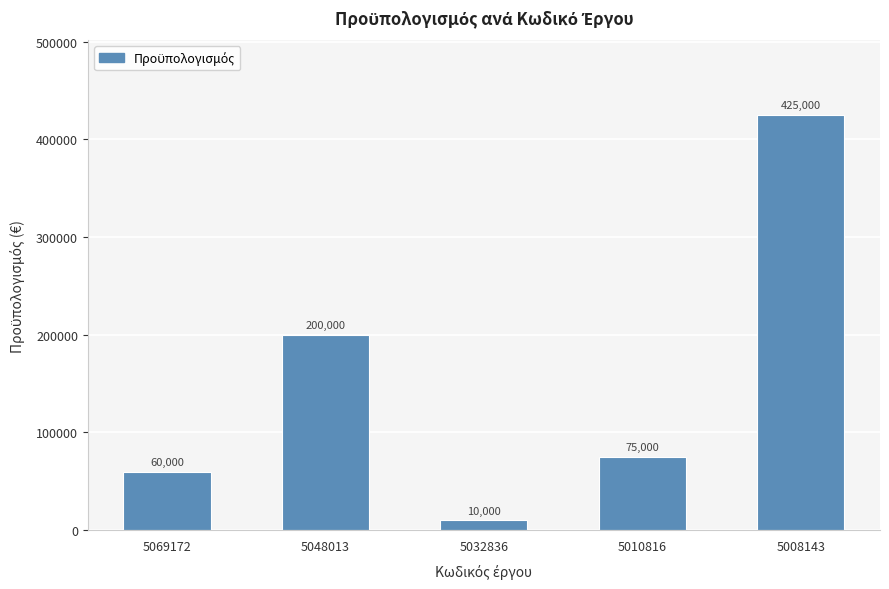

Where is the data nearest to the value 217500?

5048013